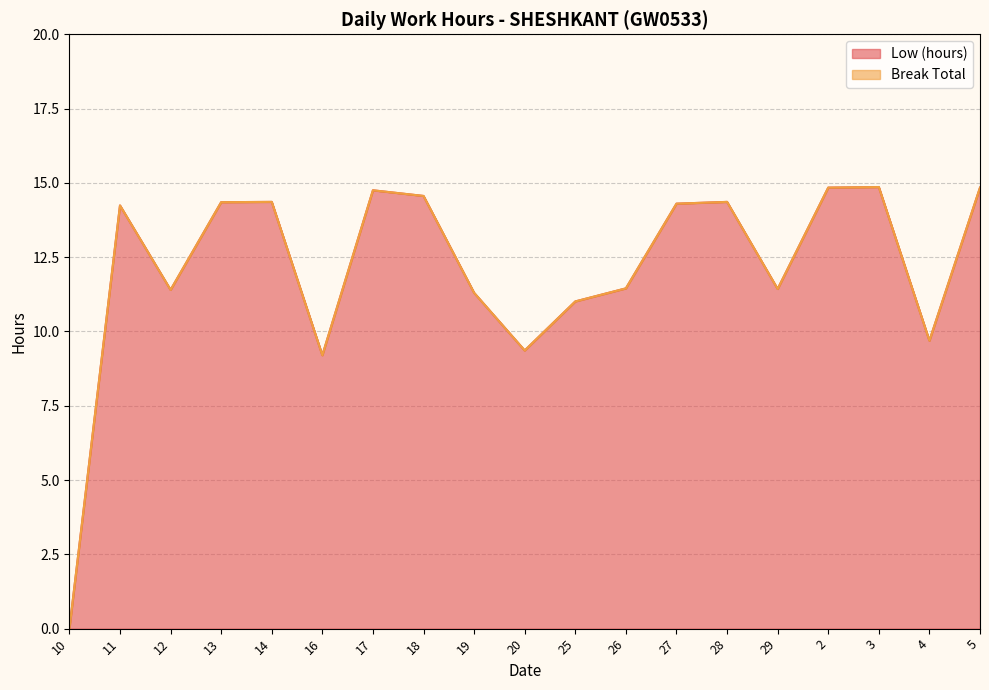

True or false: the data shows 14.3 at 13.

True